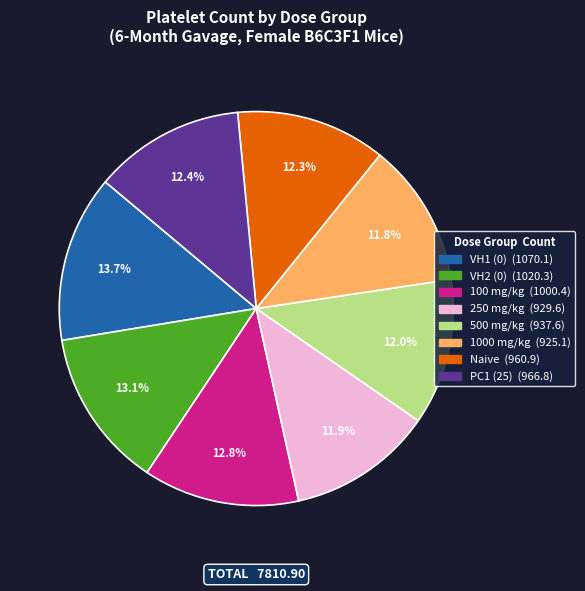

Between 500 mg/kg and VH2 (0), which is larger?

VH2 (0)